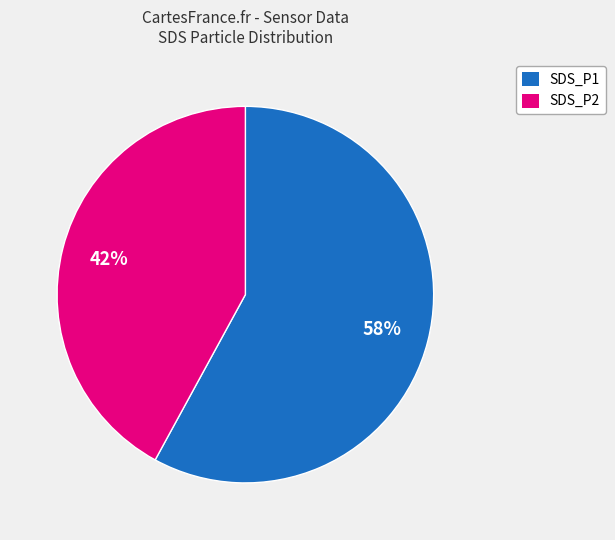

To the nearest percent, what is the average slice percentage?

50%